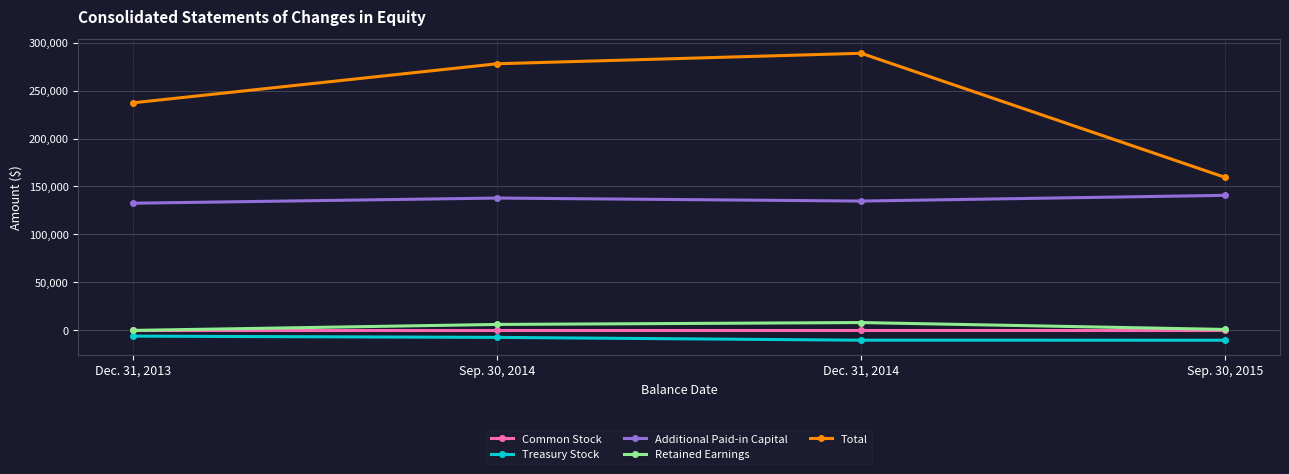

Is the value of Total at Sep. 30, 2014 greater than the value of Treasury Stock at Dec. 31, 2013?

Yes